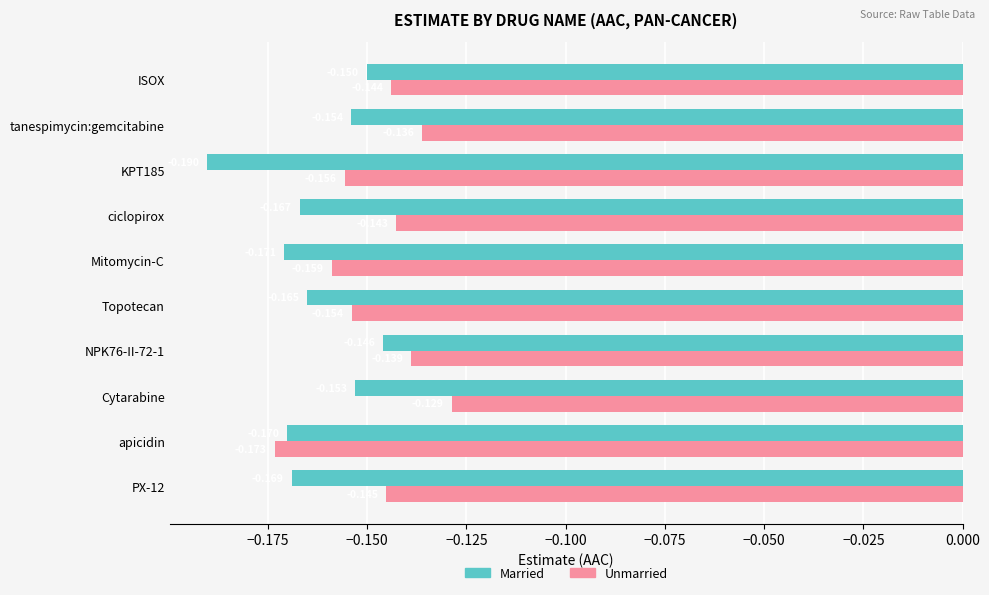

At which label does Married reach its minimum?

KPT185